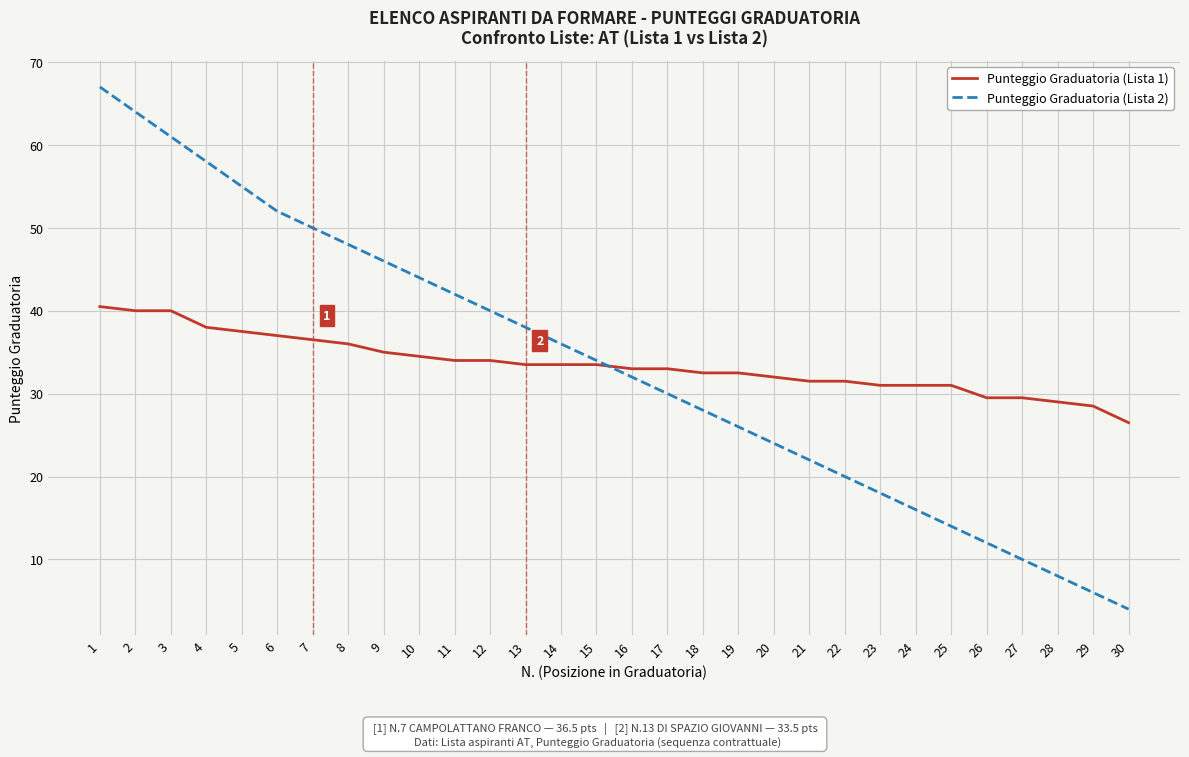

Which series has the largest range (max minus min)?

Punteggio Graduatoria (Lista 2)